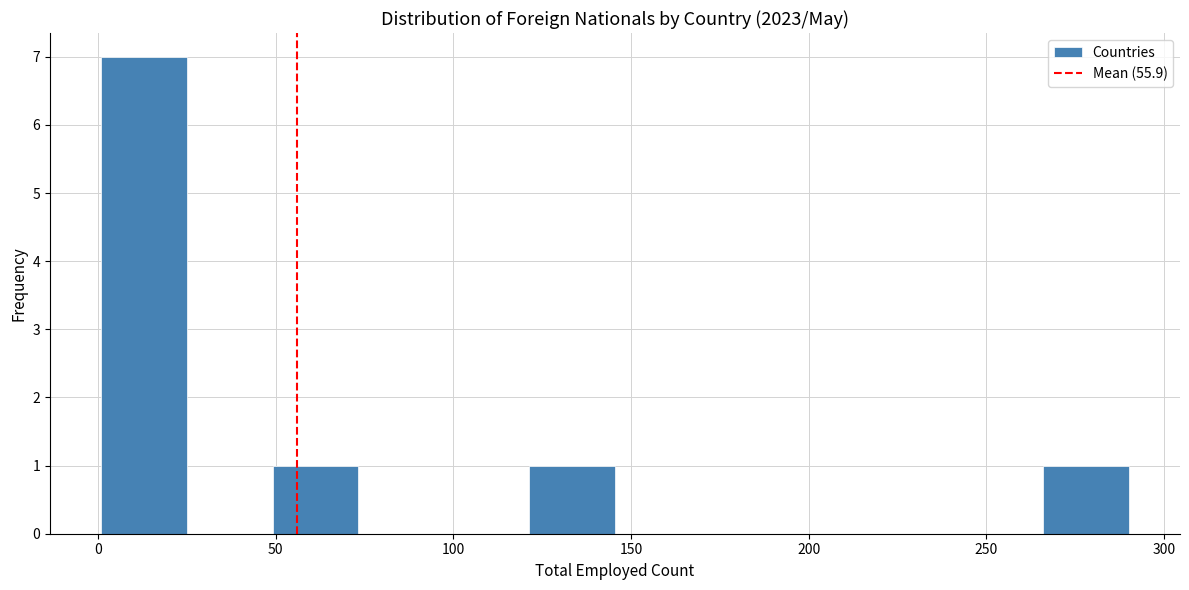

Reading left to right, transcribe this chart: for each bar, give the range it covers on the x-axis and its height. Neither the bar edges nor the heights are printed on the chart, so give them approximately, as read against the axes.

0 to 25: 7
25 to 50: 0
50 to 75: 1
75 to 95: 0
95 to 120: 0
120 to 145: 1
145 to 170: 0
170 to 195: 0
195 to 220: 0
220 to 240: 0
240 to 265: 0
265 to 290: 1